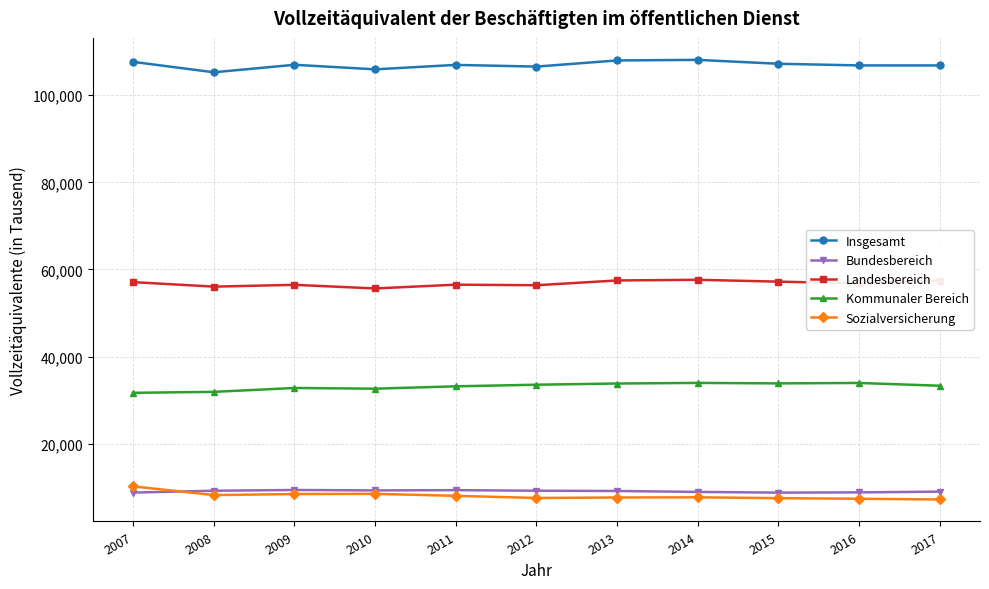

What is the value of the Landesbereich point at the 5th from the left?

56505